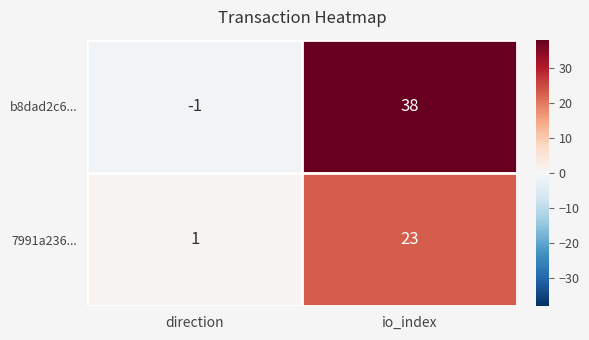

List the series in order of their peak value, lowest first.

7991a236..., b8dad2c6...